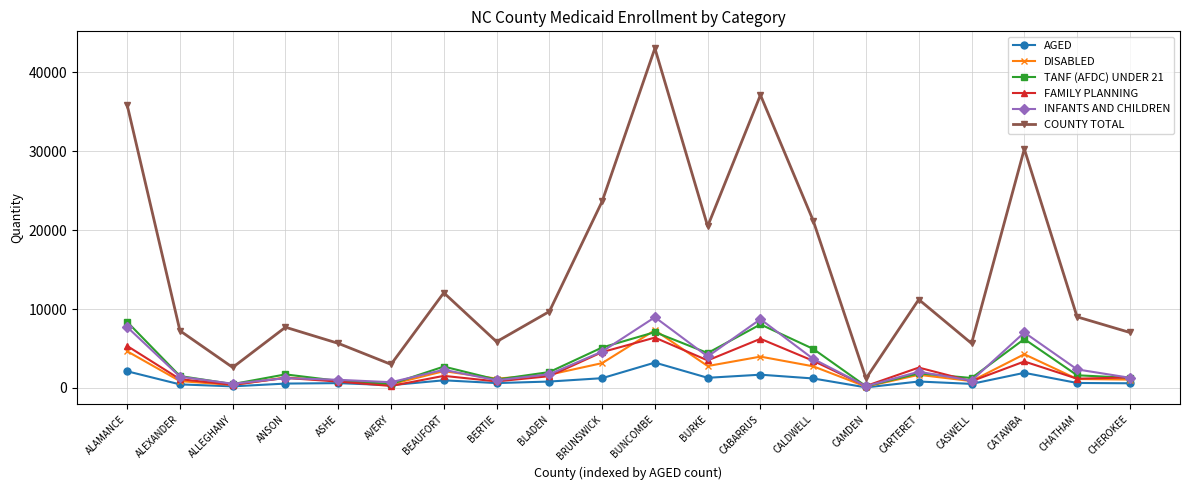

Between ALAMANCE and AVERY, which series saw the biggest shift?

COUNTY TOTAL